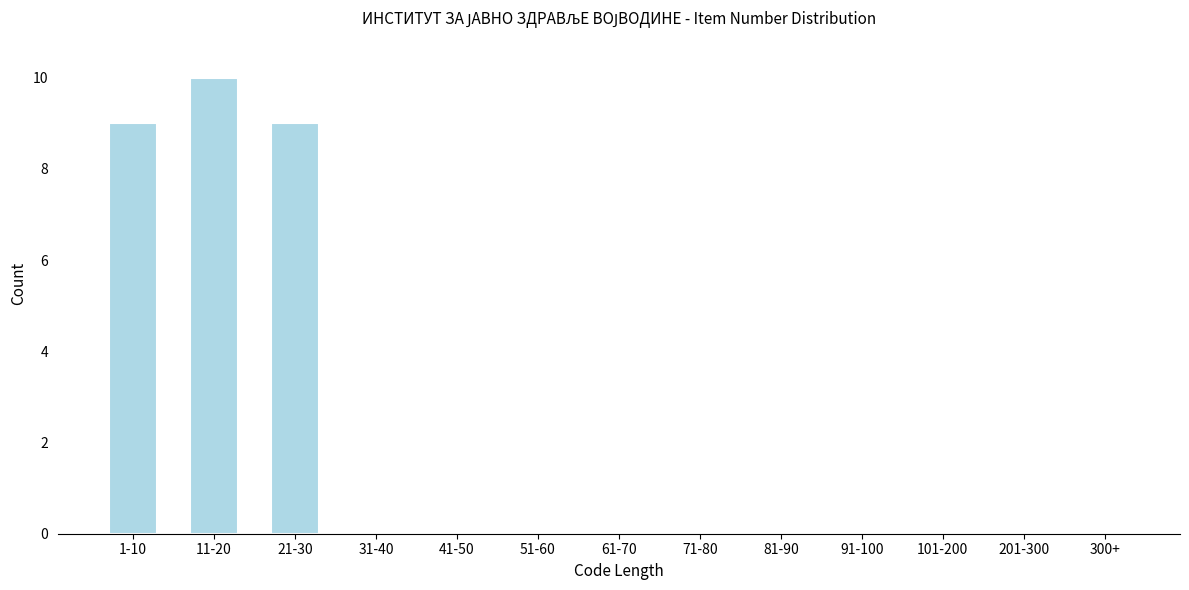

Reading left to right, what are all the values shown in this chart?

1-10=9	11-20=10	21-30=9	31-40=0	41-50=0	51-60=0	61-70=0	71-80=0	81-90=0	91-100=0	101-200=0	201-300=0	300+=0